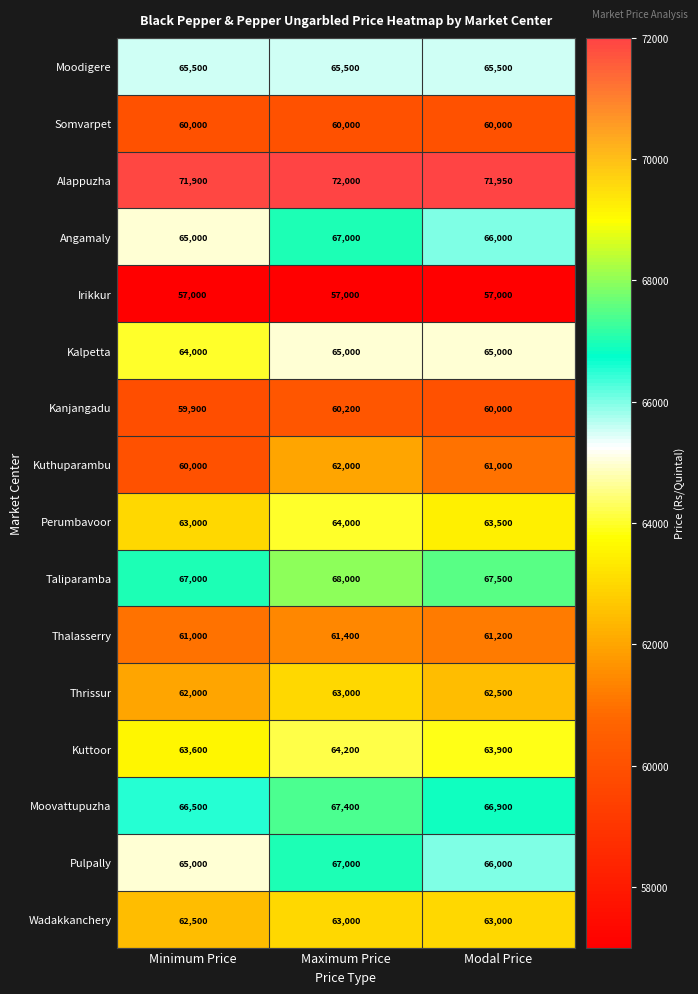

List the labels in order of Taliparamba value, smallest first.

Minimum Price, Modal Price, Maximum Price